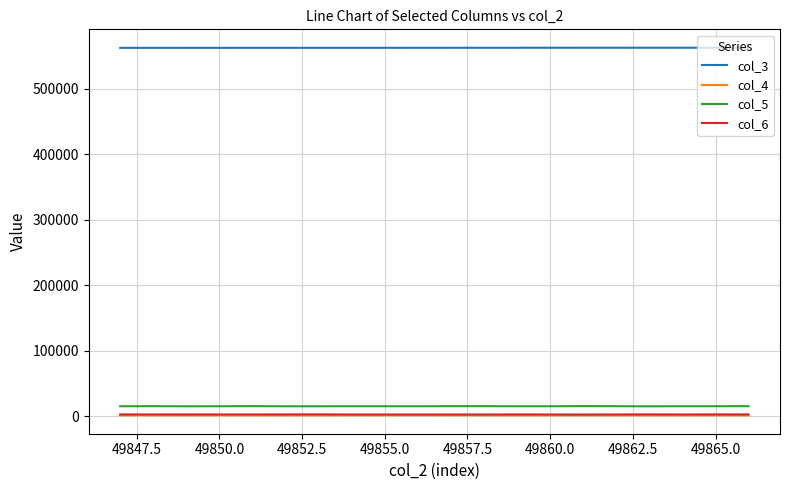

Count the number of categories in the chart.

20